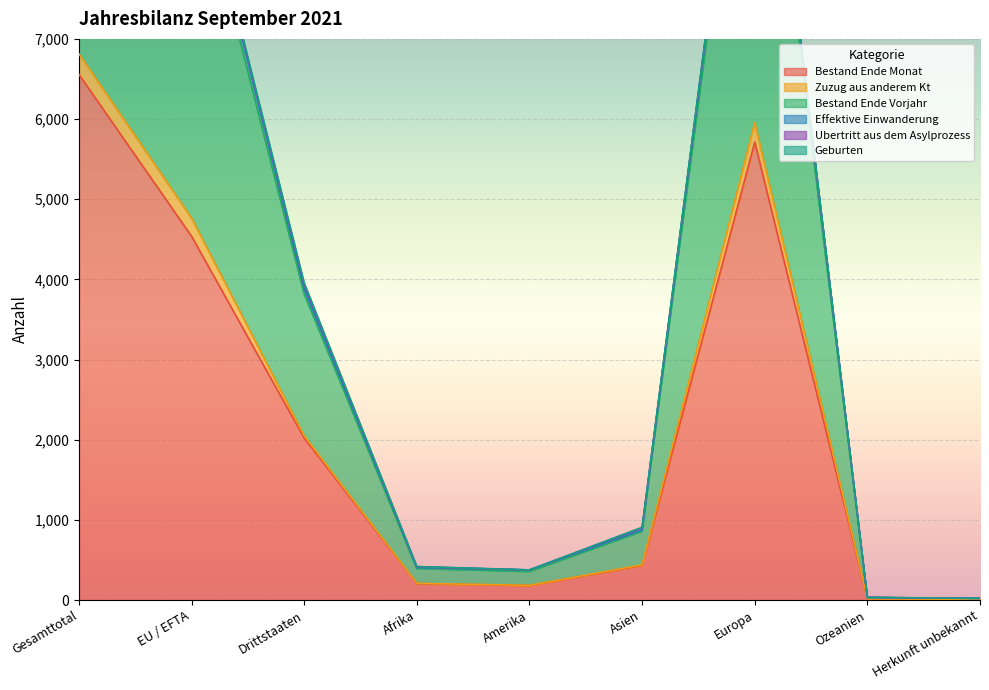

Where is the first local maximum for Zuzug aus anderem Kt?

Europa